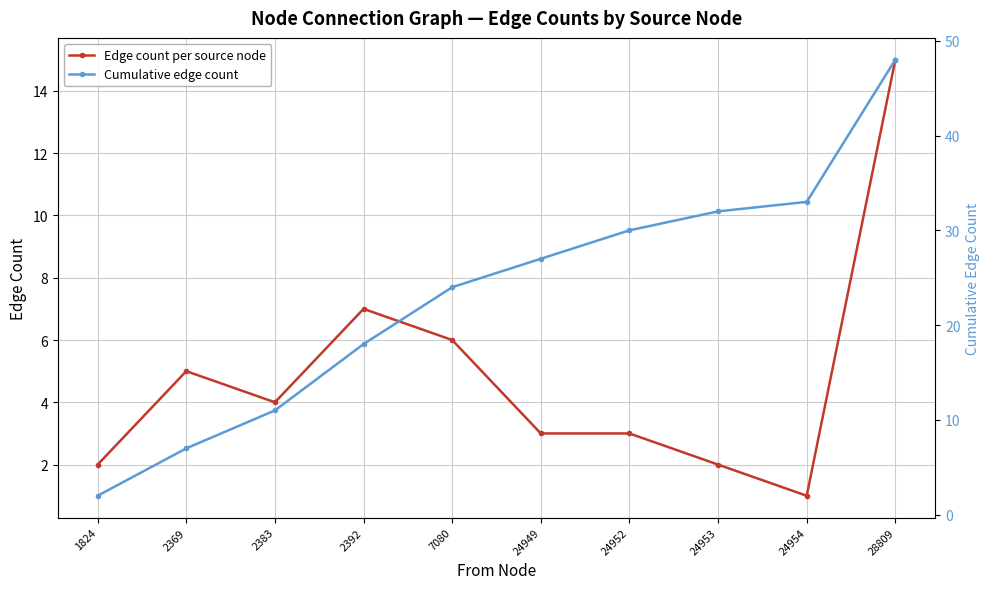

What is the average value of the Cumulative edge count series?

23